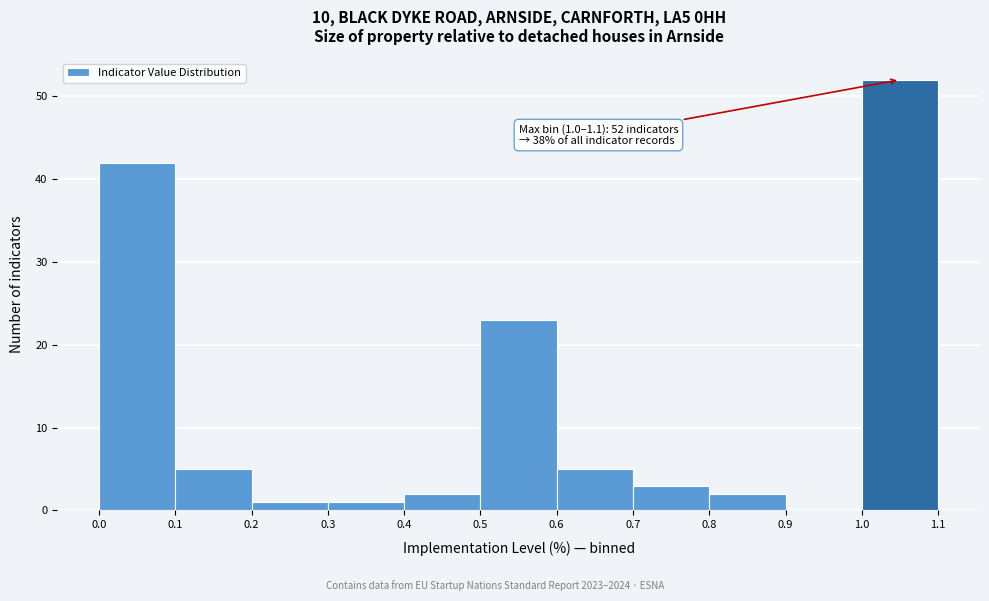

Over which range of the x-axis is the bar tallest?

1.0 to 1.1